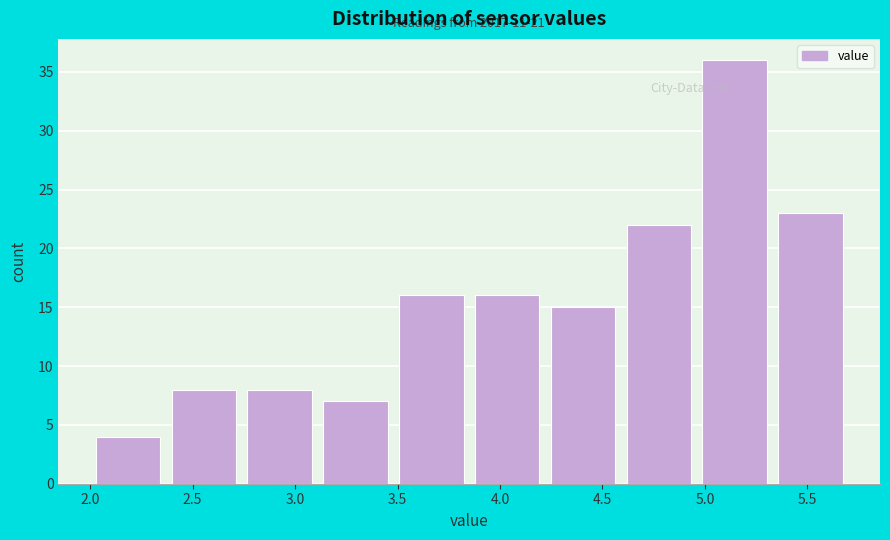

Which range on the x-axis has the tallest bar?

4.96 to 5.33